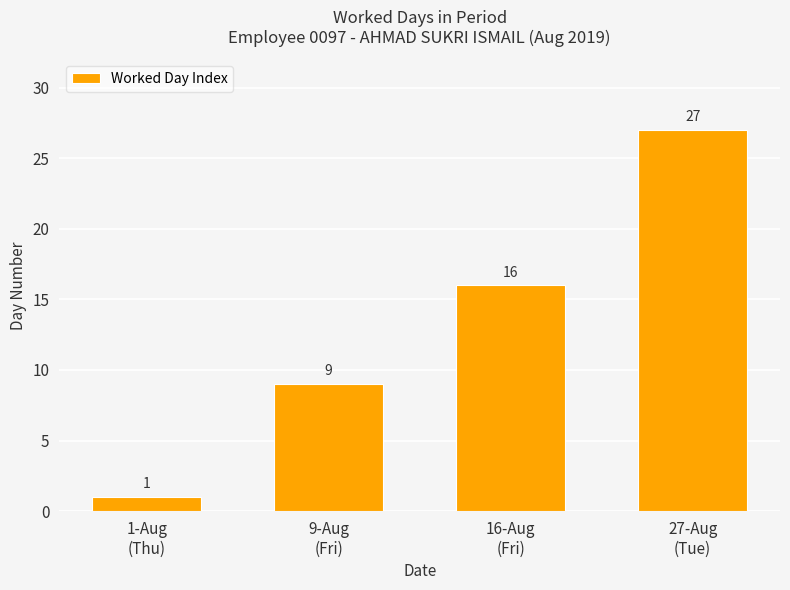

What is the average value?

13